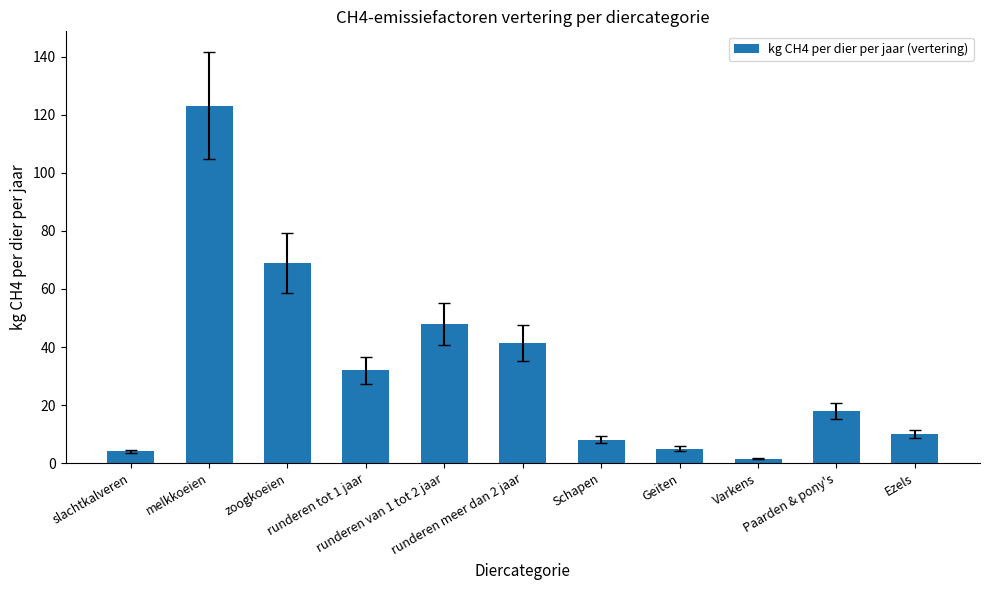

At which label is the value closest to 62?

zoogkoeien